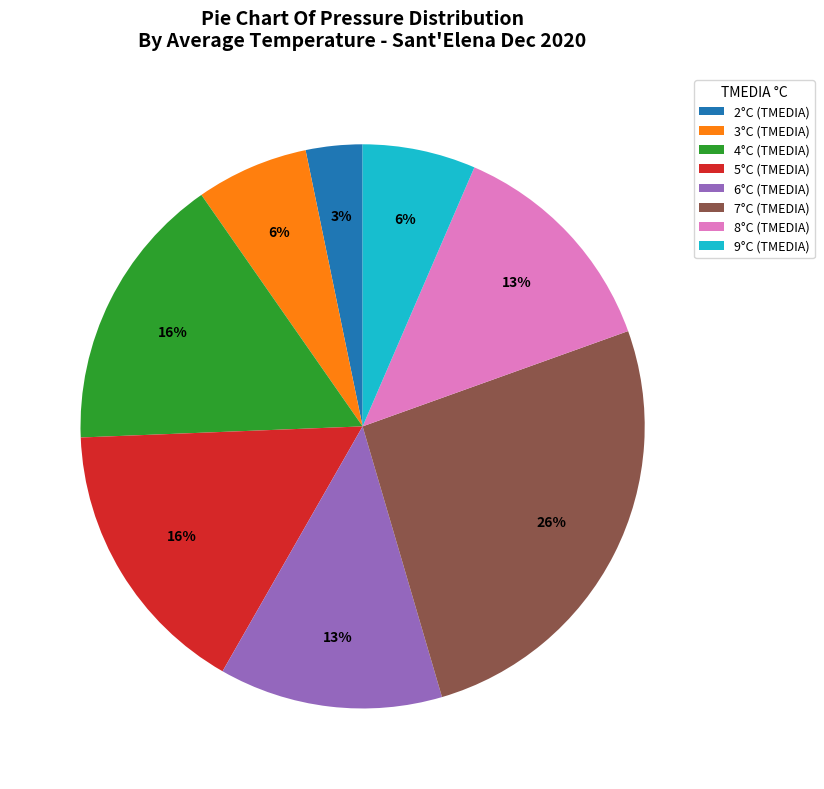

True or false: 7°C (TMEDIA) accounts for 26% of the total.

True